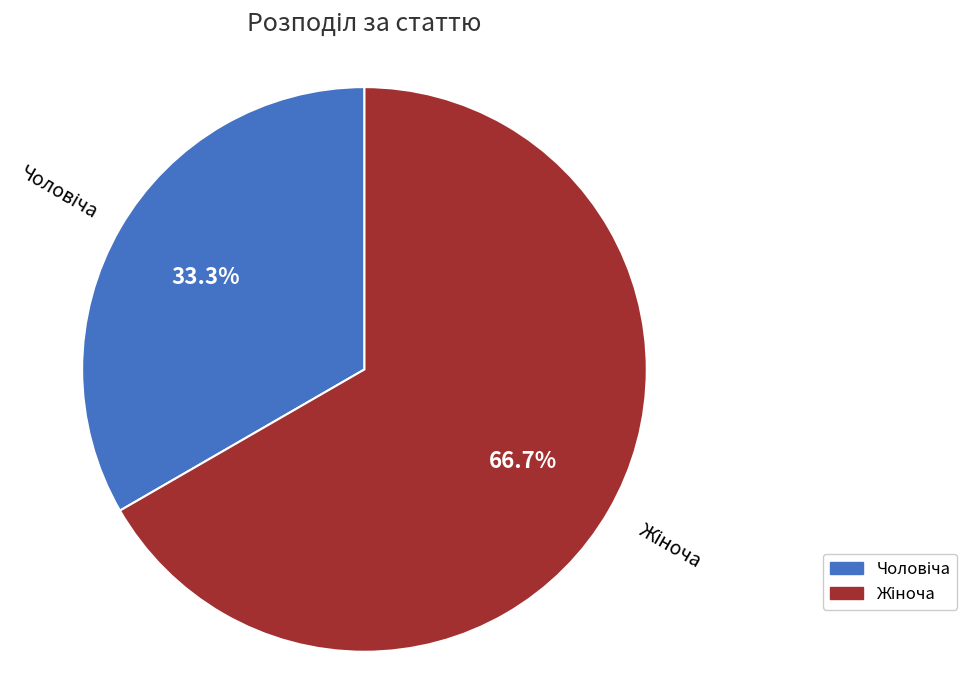

To the nearest percent, what is the combined percentage of Жіноча and Чоловіча?

100%